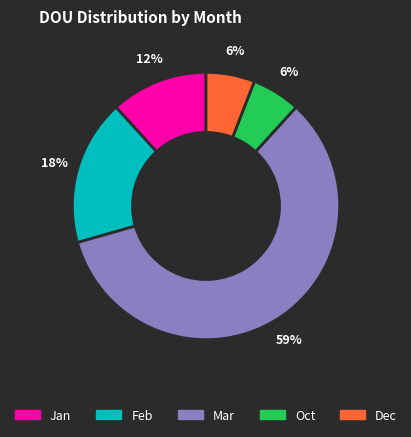

To the nearest percent, what is the average slice percentage?

20%